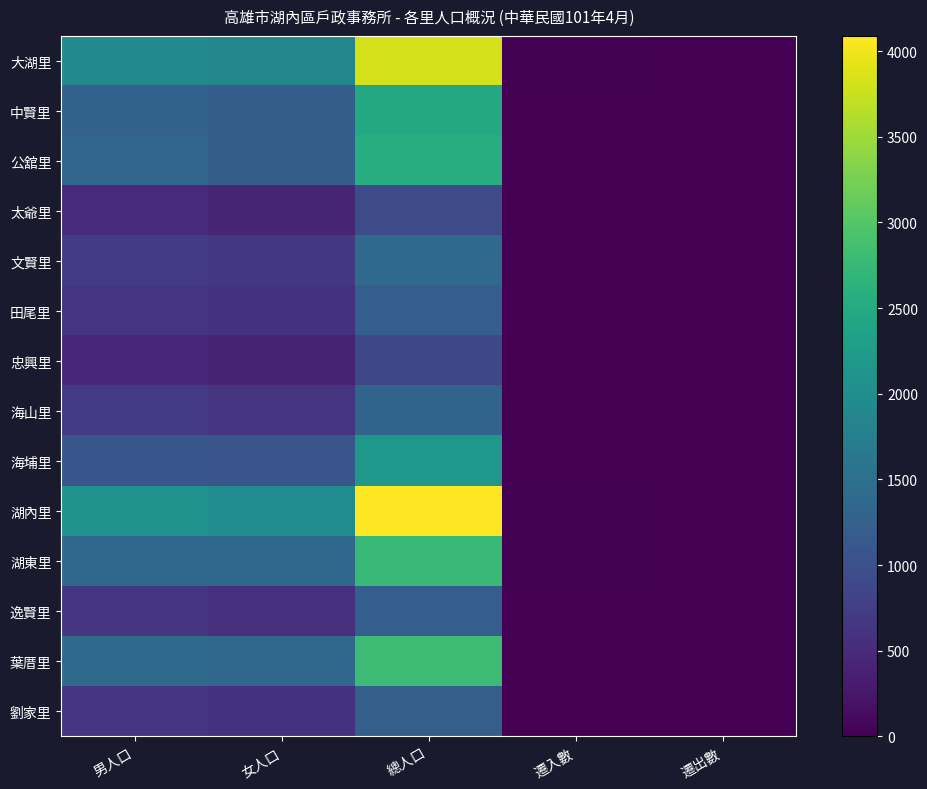

Reading right to left, list all the values displayed in this chart.

大湖里: 遷出數=15	遷入數=20	總人口=3827	女人口=1870	男人口=1957
中賢里: 遷出數=7	遷入數=10	總人口=2467	女人口=1202	男人口=1265
公舘里: 遷出數=9	遷入數=10	總人口=2542	女人口=1211	男人口=1331
太爺里: 遷出數=8	遷入數=7	總人口=930	女人口=430	男人口=500
文賢里: 遷出數=5	遷入數=6	總人口=1394	女人口=670	男人口=724
田尾里: 遷出數=3	遷入數=3	總人口=1229	女人口=601	男人口=628
忠興里: 遷出數=4	遷入數=1	總人口=883	女人口=408	男人口=475
海山里: 遷出數=5	遷入數=3	總人口=1325	女人口=634	男人口=691
海埔里: 遷出數=9	遷入數=9	總人口=2185	女人口=1086	男人口=1099
湖內里: 遷出數=10	遷入數=19	總人口=4089	女人口=1996	男人口=2093
湖東里: 遷出數=11	遷入數=18	總人口=2751	女人口=1384	男人口=1367
逸賢里: 遷出數=1	遷入數=2	總人口=1223	女人口=575	男人口=648
葉厝里: 遷出數=7	遷入數=6	總人口=2800	女人口=1380	男人口=1420
劉家里: 遷出數=4	遷入數=2	總人口=1231	女人口=583	男人口=648